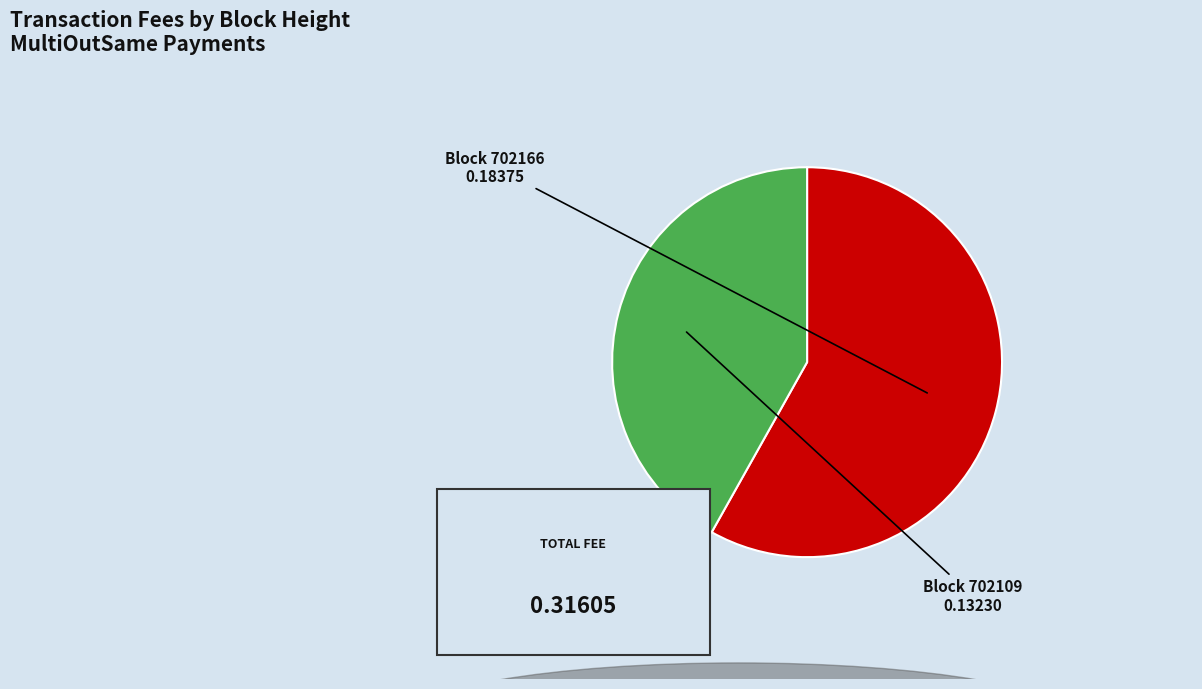

What portion of the pie excludes 702166?

41.9%